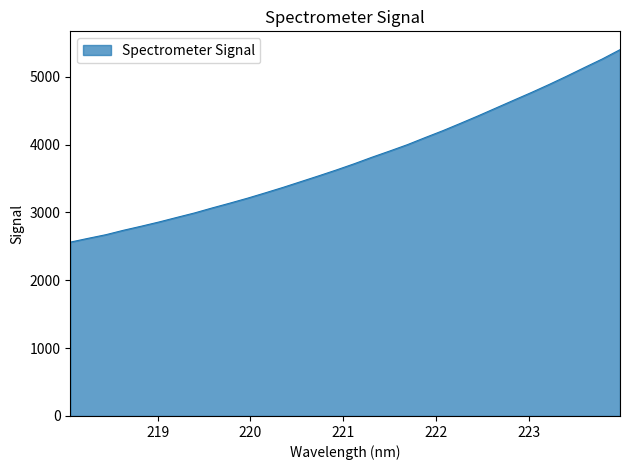

What is the minimum value shown in the chart?

2561.9